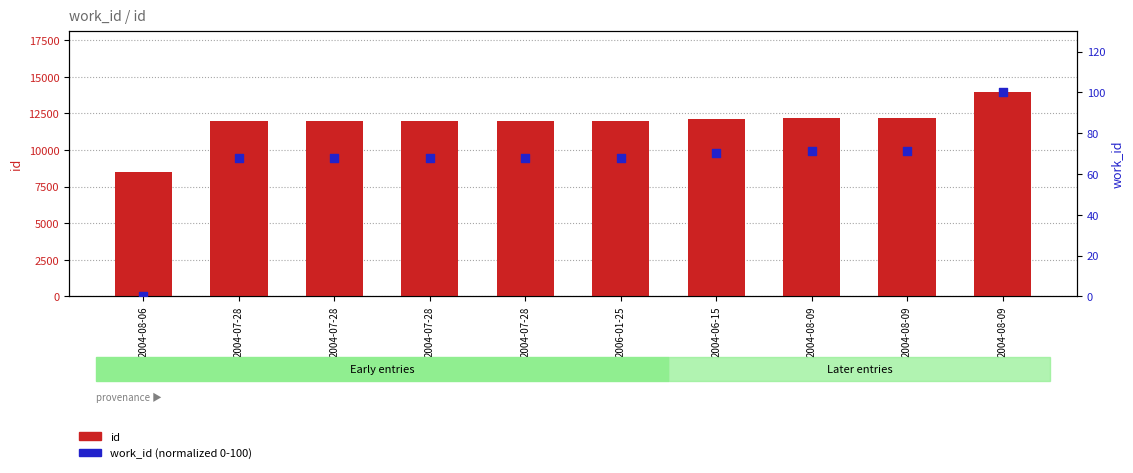

What is the total value across all series at 2004-08-09?

12243.2